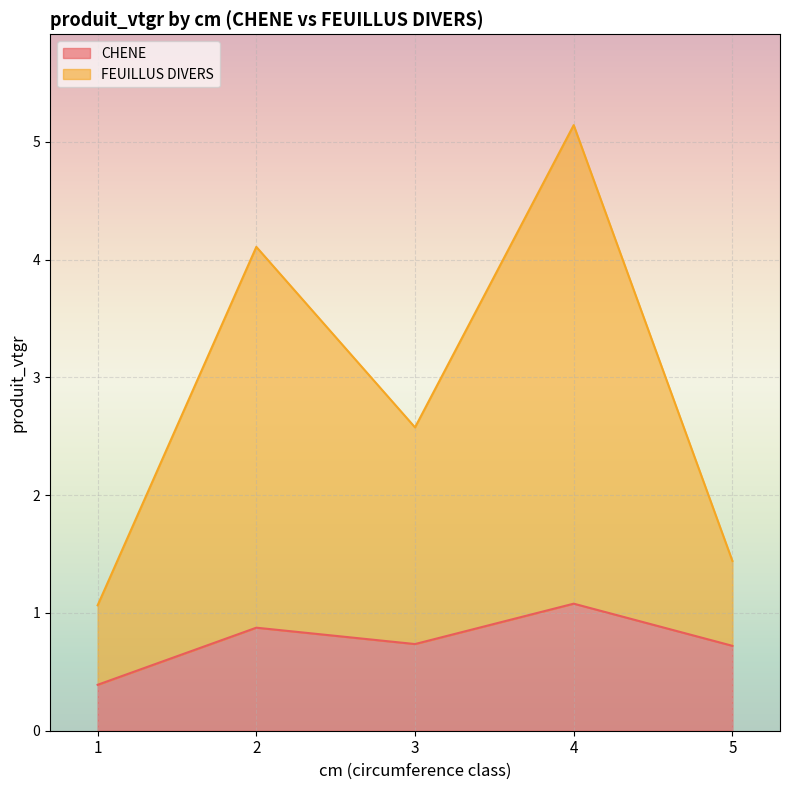

How many values in the FEUILLUS DIVERS series exceed 2?

3